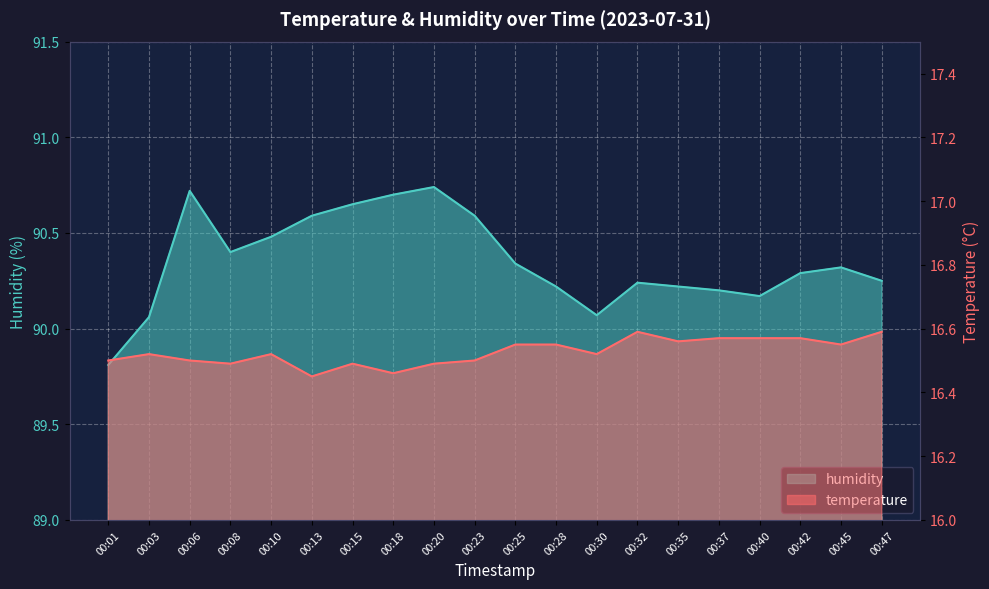

What is the approximate value of humidity at 00:15?

90.7